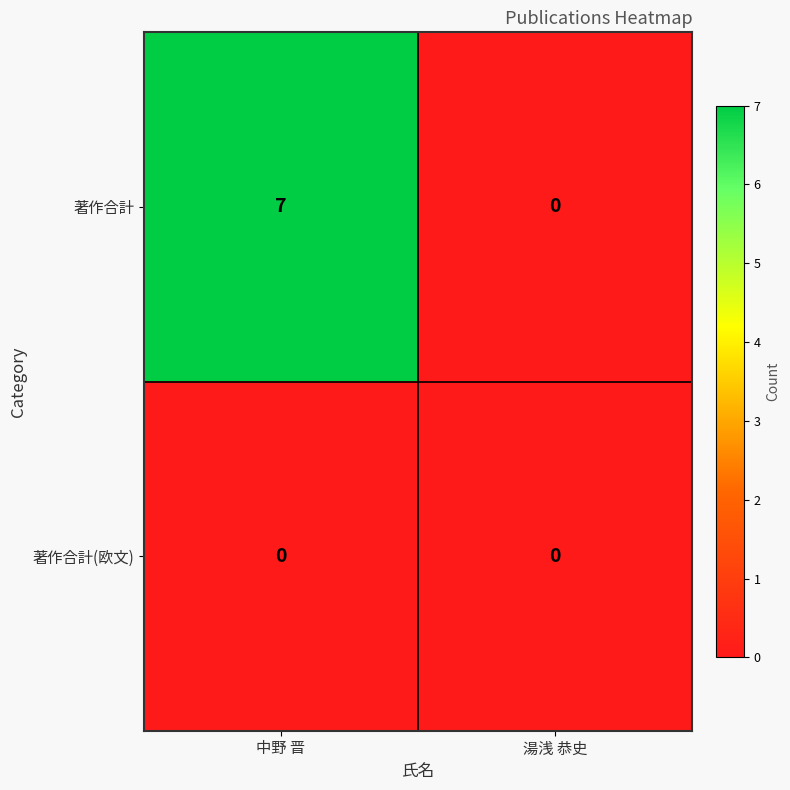

List the series in order of their peak value, lowest first.

著作合計(欧文), 著作合計